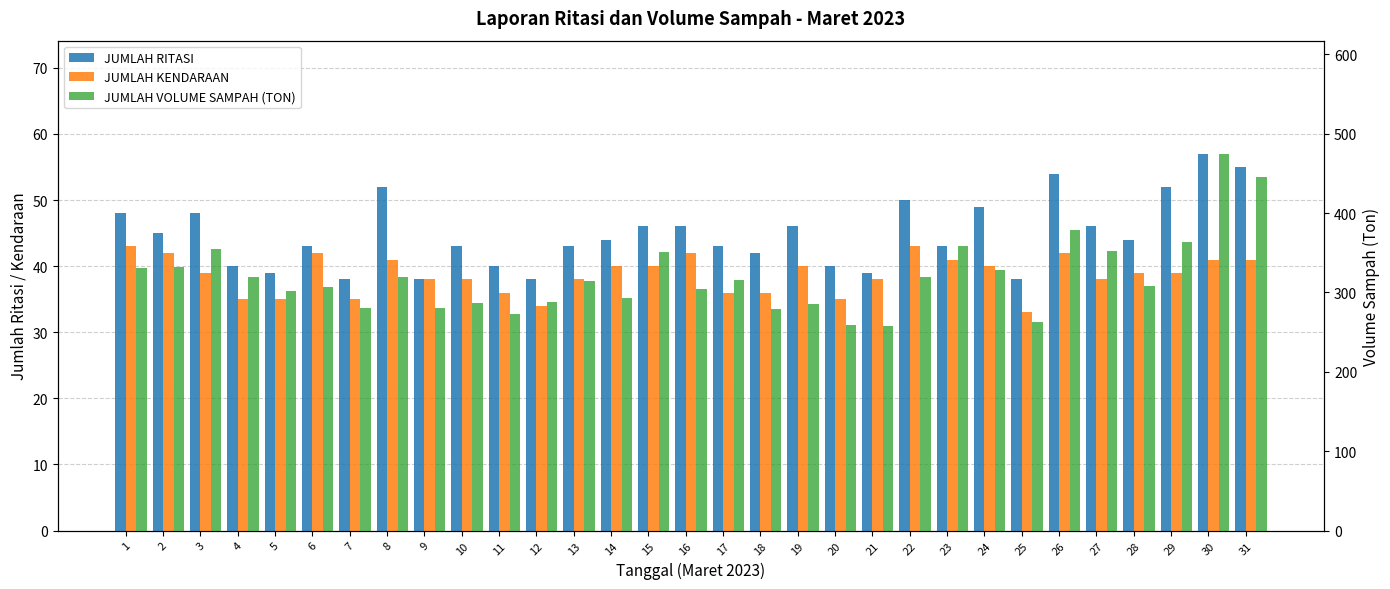

Rank the series at 18 from highest to lowest value.

JUMLAH VOLUME SAMPAH (TON), JUMLAH RITASI, JUMLAH KENDARAAN